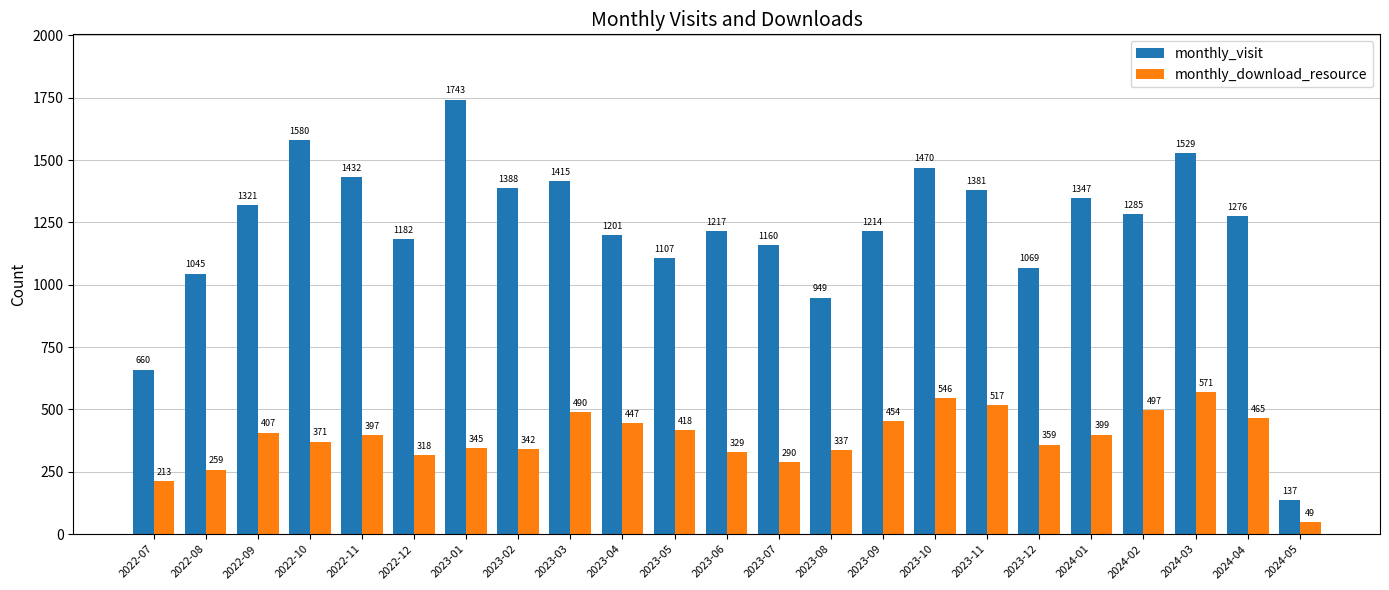

At which label is monthly_download_resource closest to 310?

2022-12